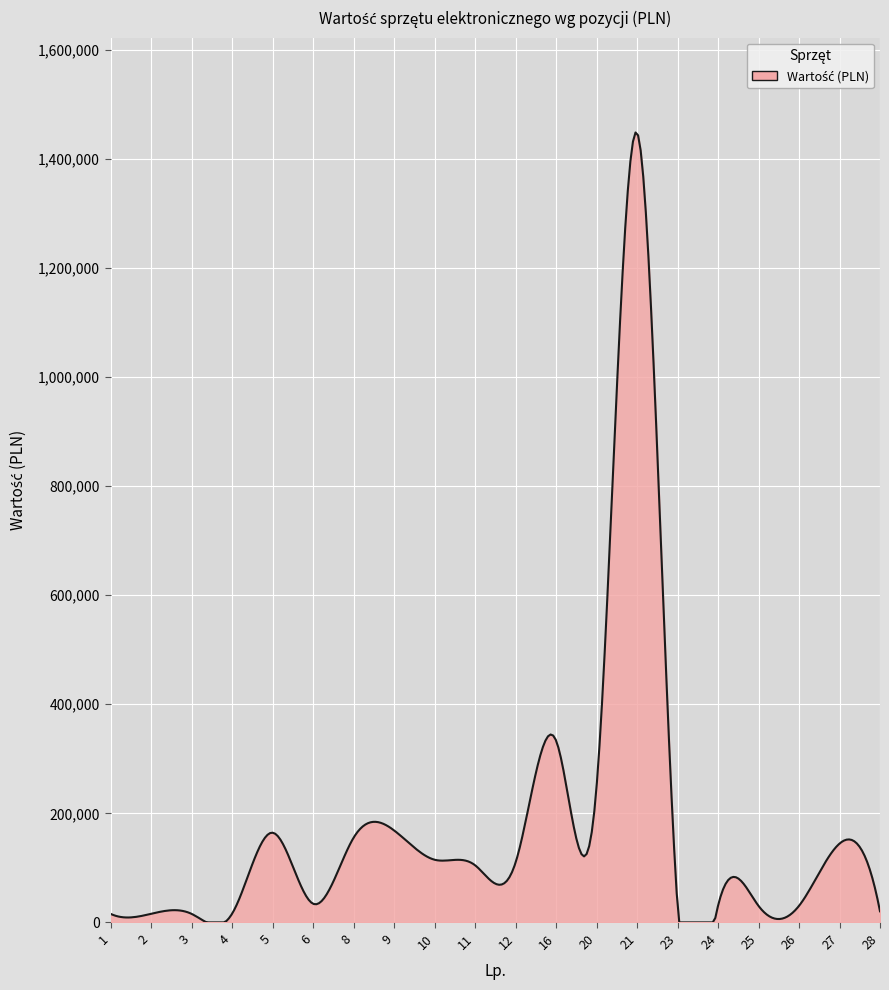

What is the difference between the maximum and minimum values?

1448572.4